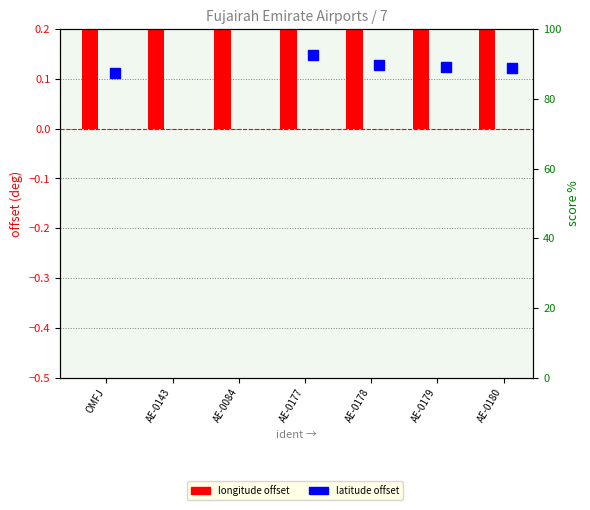

Rank the categories by value from highest to lowest.

AE-0084, AE-0178, AE-0177, OMFJ, AE-0179, AE-0180, AE-0143